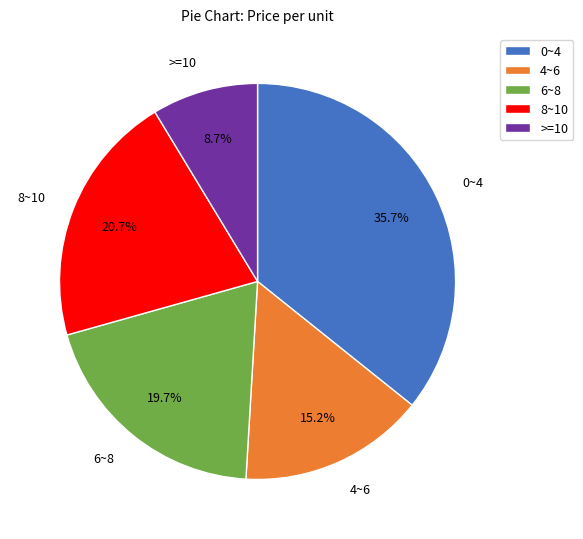

Count the number of slices in the pie.

5